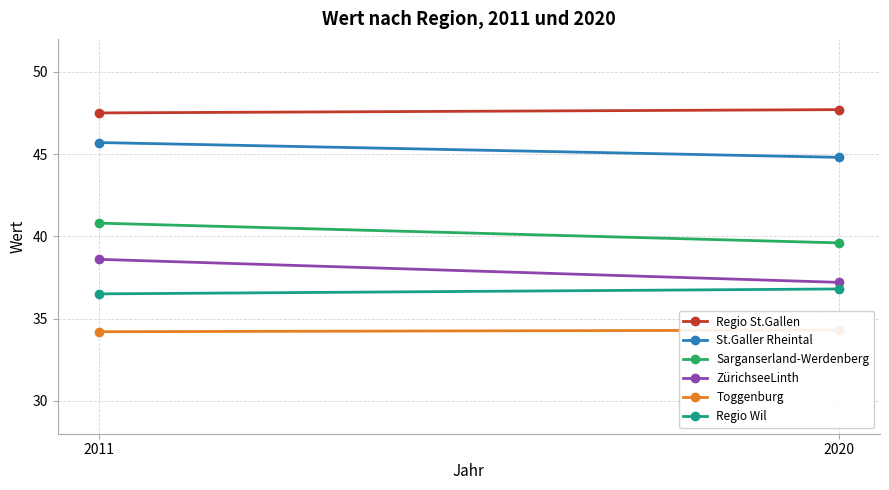

At which category is the sum across all series the highest?

2011